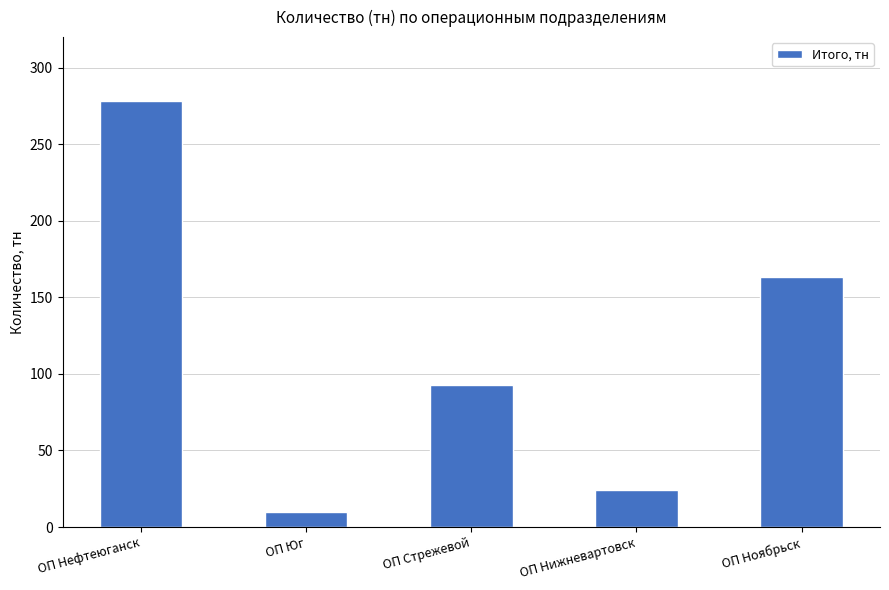

List the labels in order of value, largest first.

ОП Нефтеюганск, ОП Ноябрьск, ОП Стрежевой, ОП Нижневартовск, ОП Юг